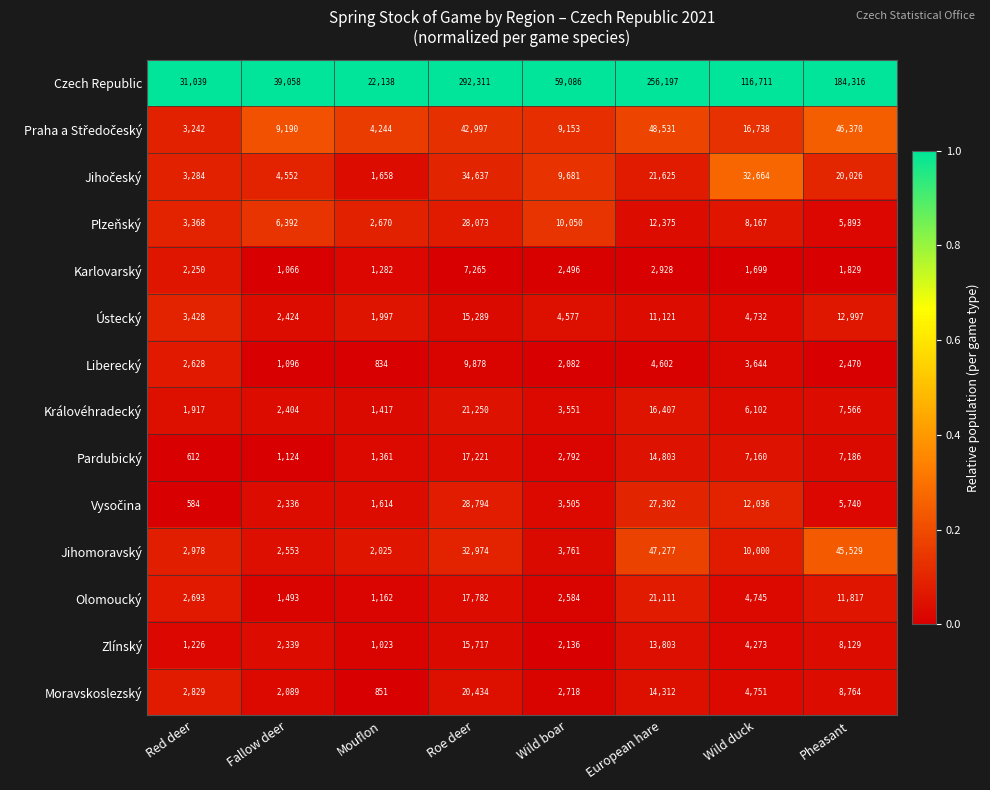

Which series has the widest spread of values?

Czech Republic